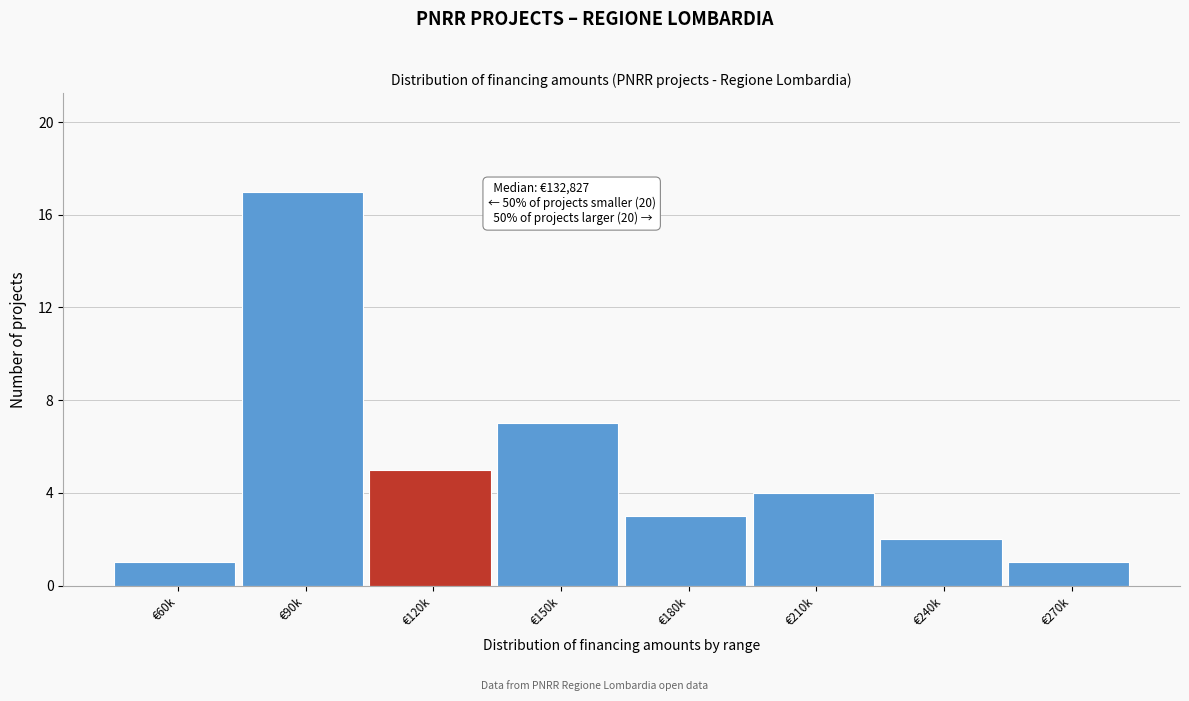

Reading left to right, extract all data points from this chart.

€60k=1	€90k=17	€120k=5	€150k=7	€180k=3	€210k=4	€240k=2	€270k=1